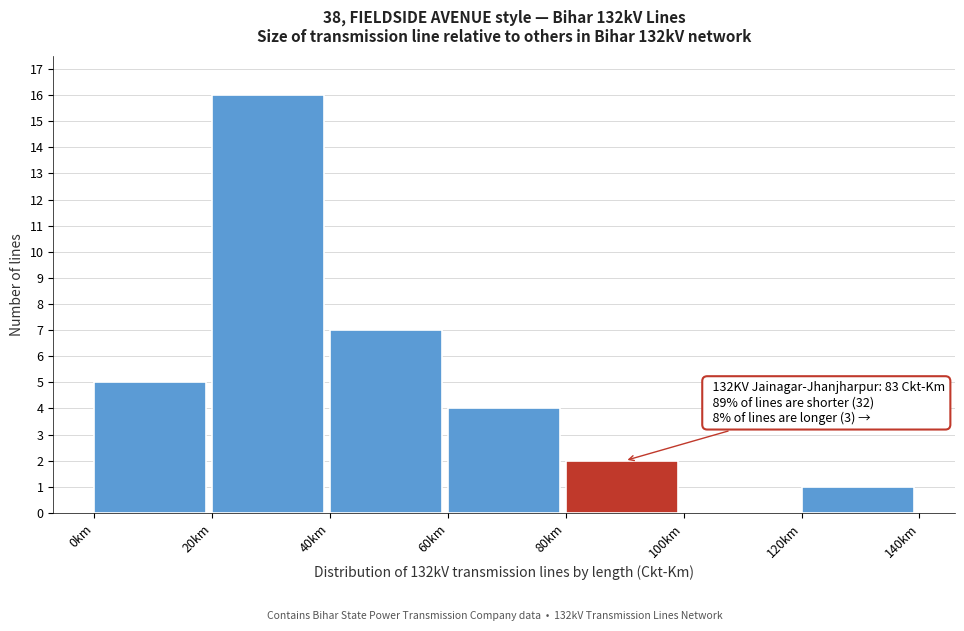

Which range on the x-axis has the tallest bar?

20 to 40